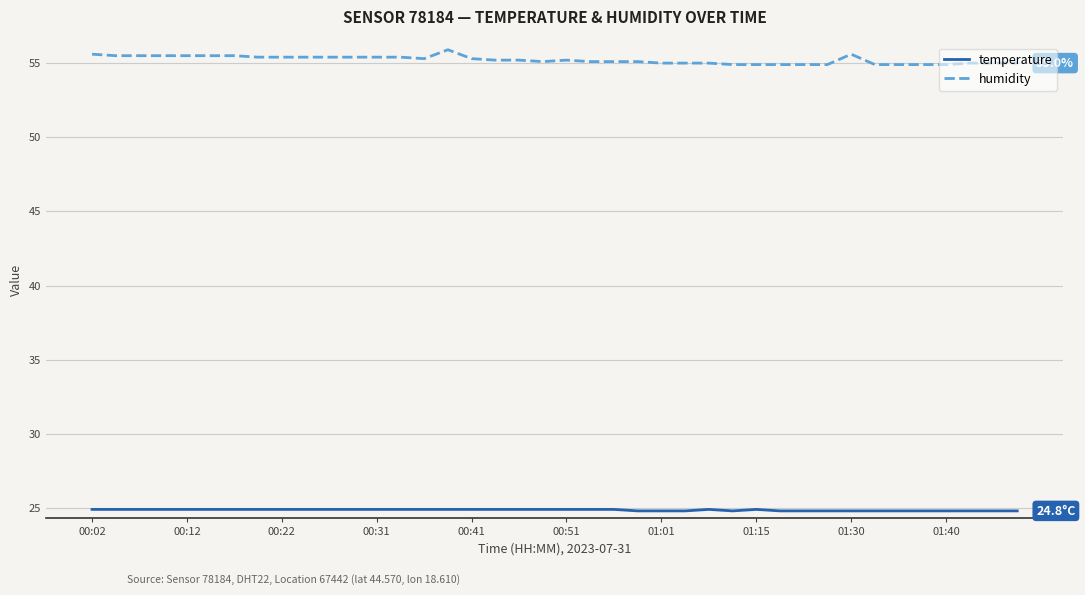

Which series has the largest total across all categories?

humidity